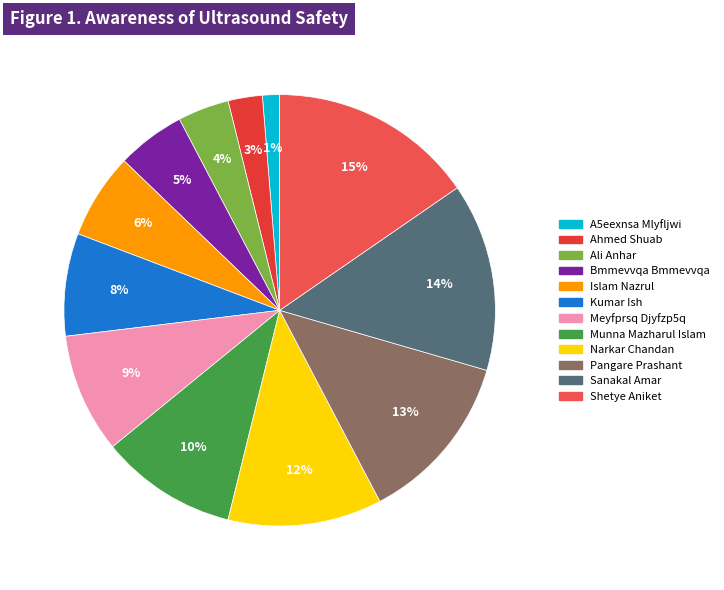

How many slices are in this pie chart?

12